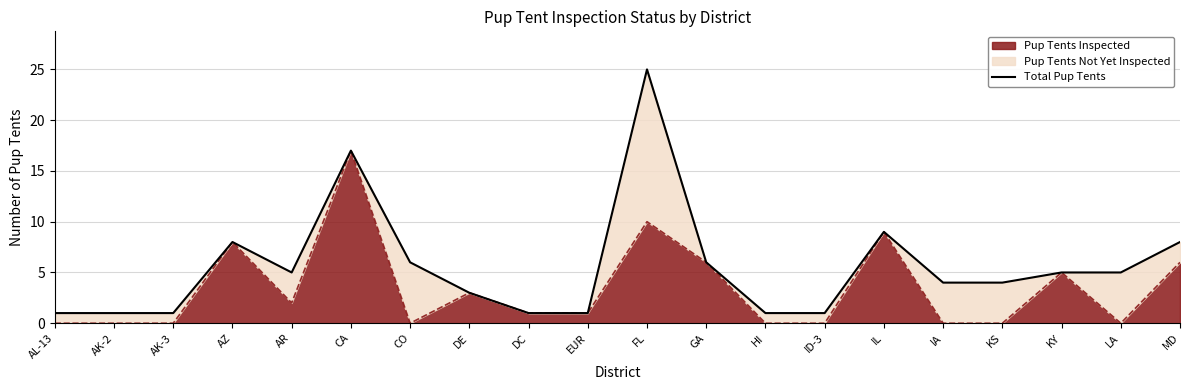

The value at AR is 8. True or false?

False